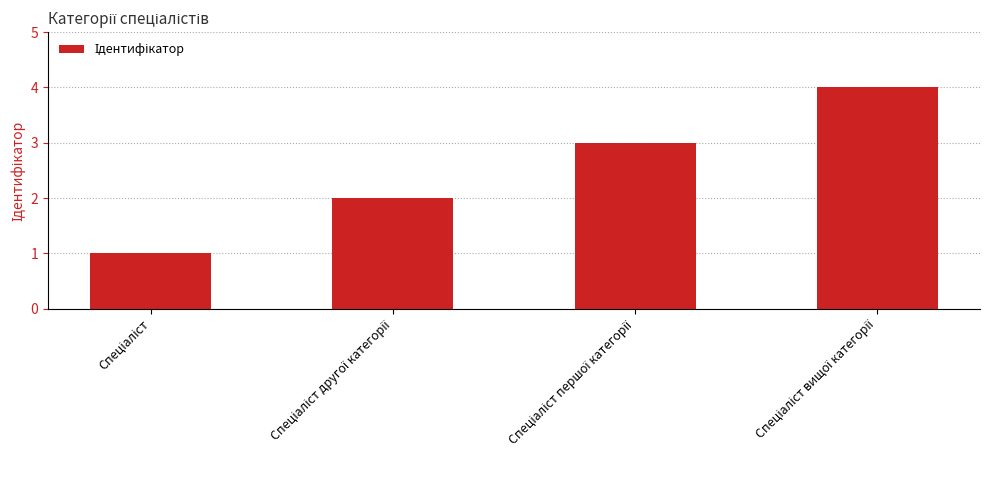

How many values are between 2 and 4?

3